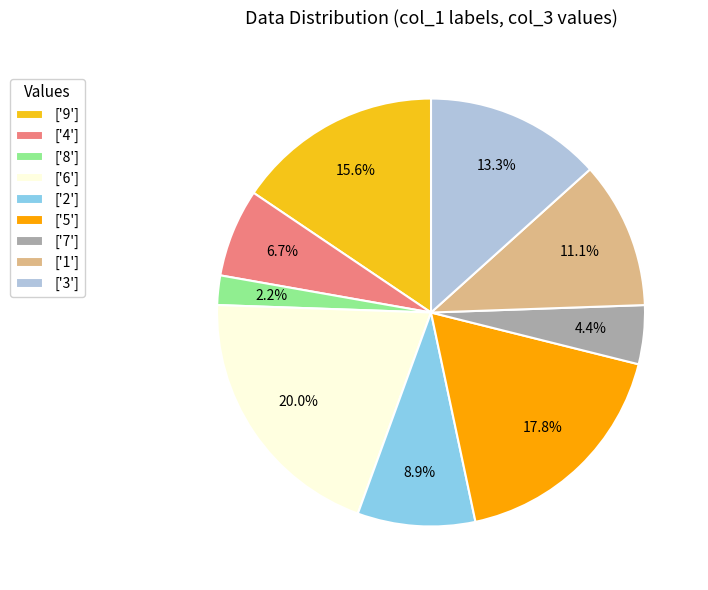

Rank the categories by value from lowest to highest.

['8'], ['7'], ['4'], ['2'], ['1'], ['3'], ['9'], ['5'], ['6']